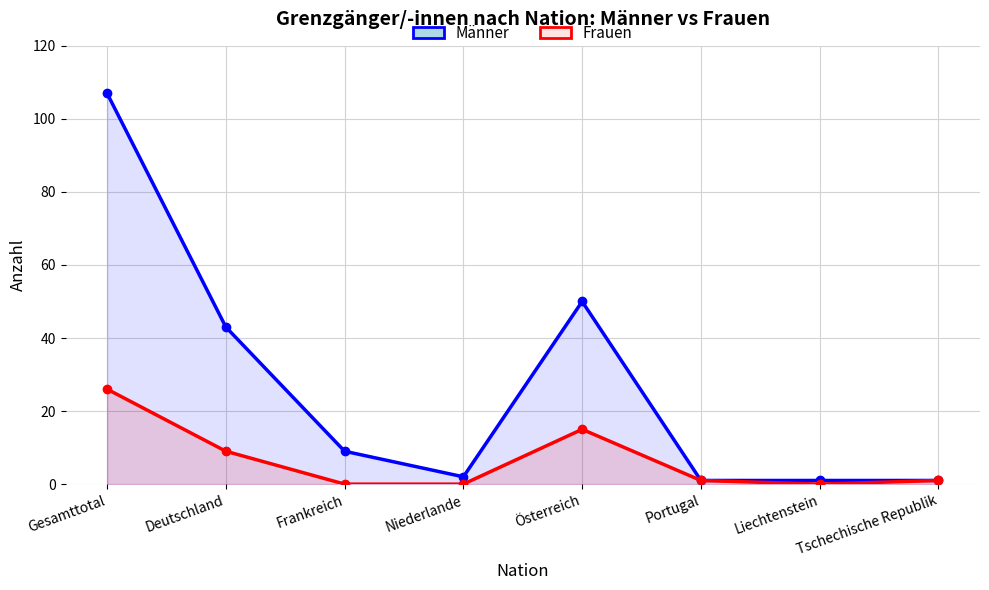

True or false: Männer and Frauen intersect in this chart.

False